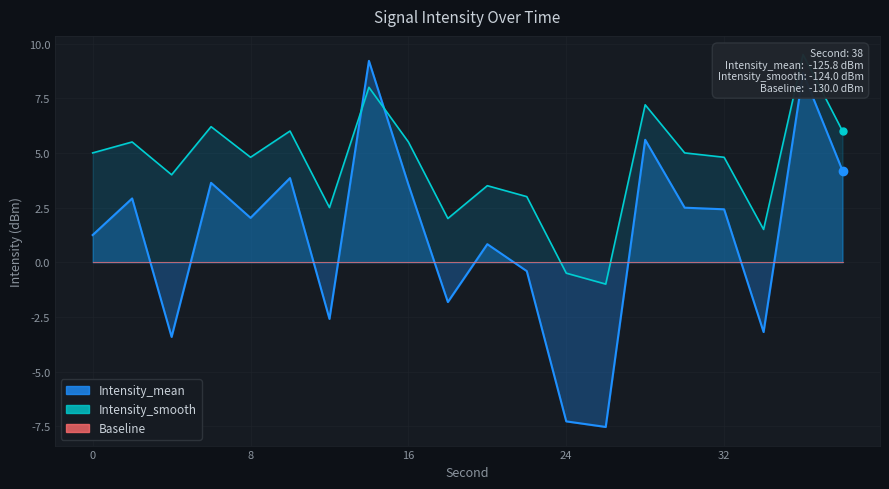

What is the spread (max minus min) of values at 10?

2.2